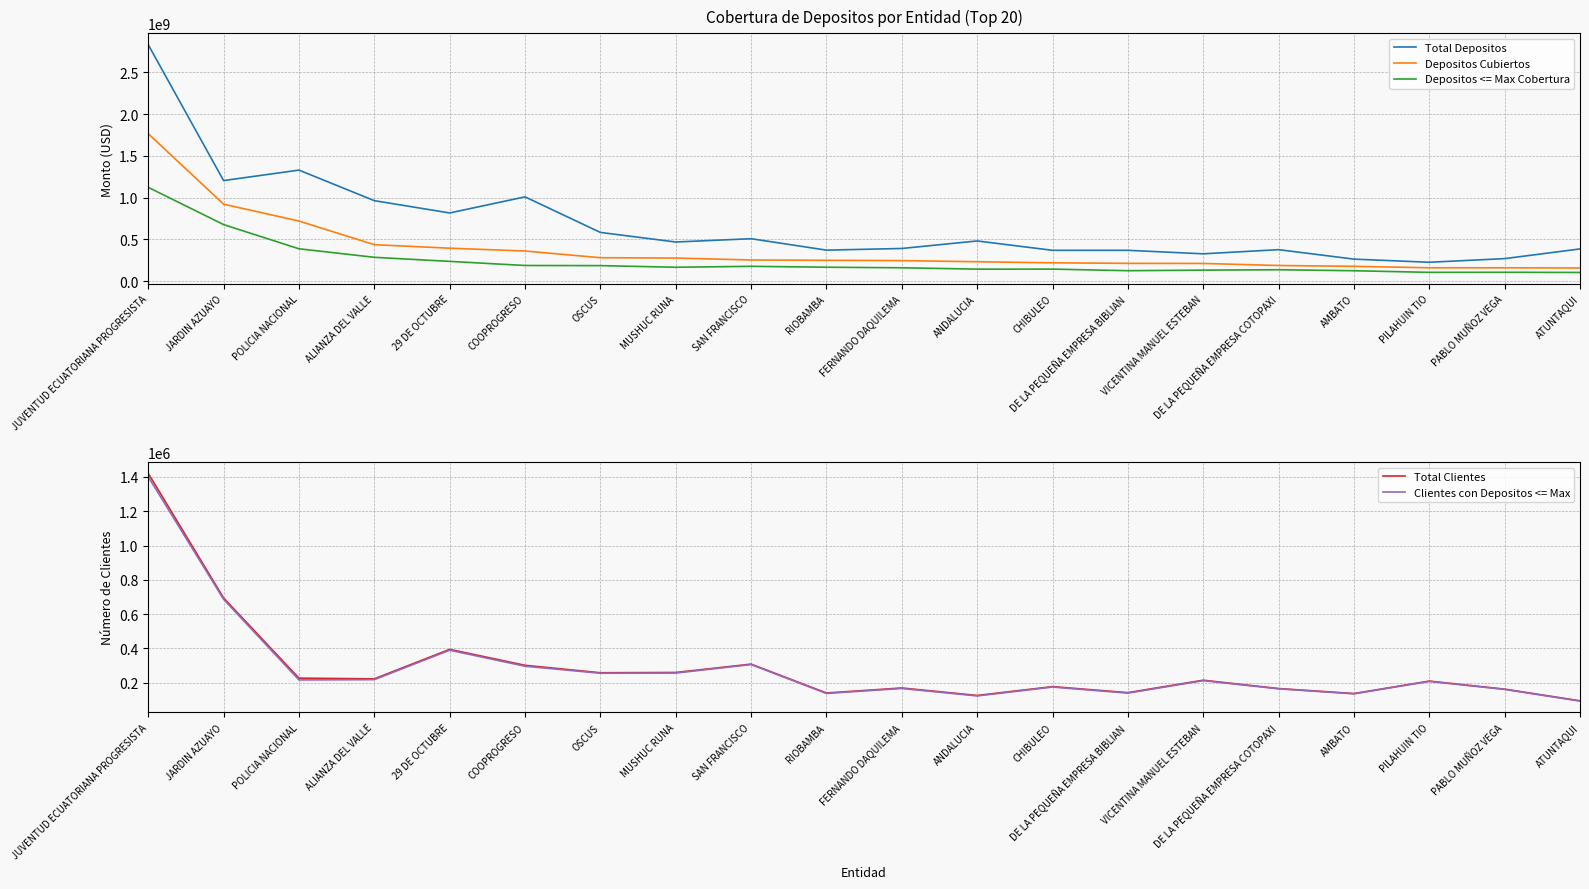

Which series has the largest total across all categories?

Total Depositos